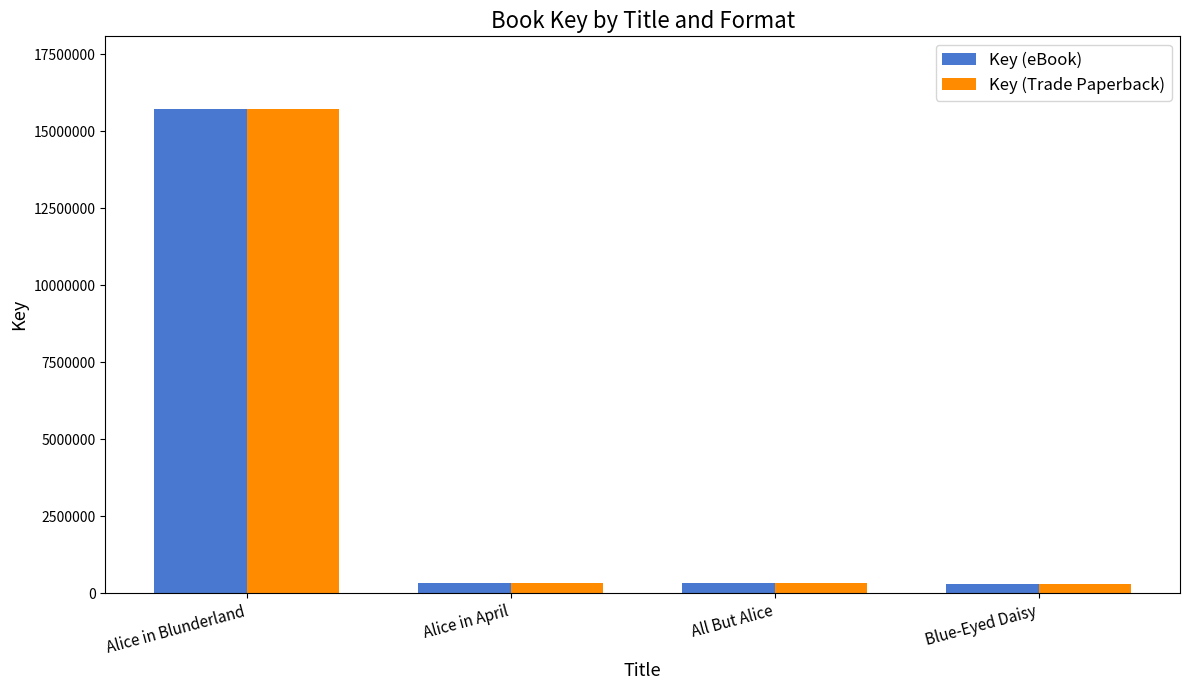

True or false: Key (eBook) has a value of 4915230 at Alice in Blunderland.

False